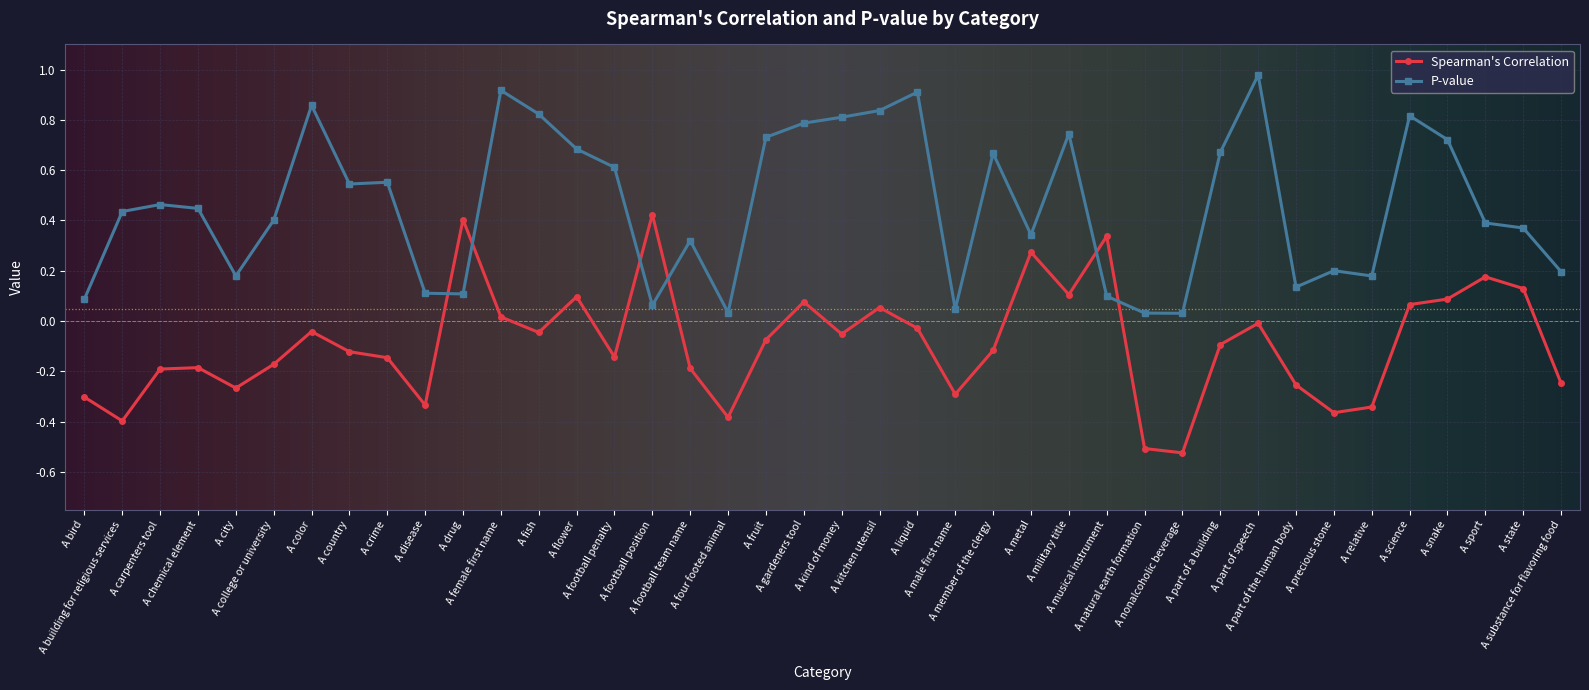

Rank the series by their maximum value, from highest to lowest.

P-value, Spearman's Correlation